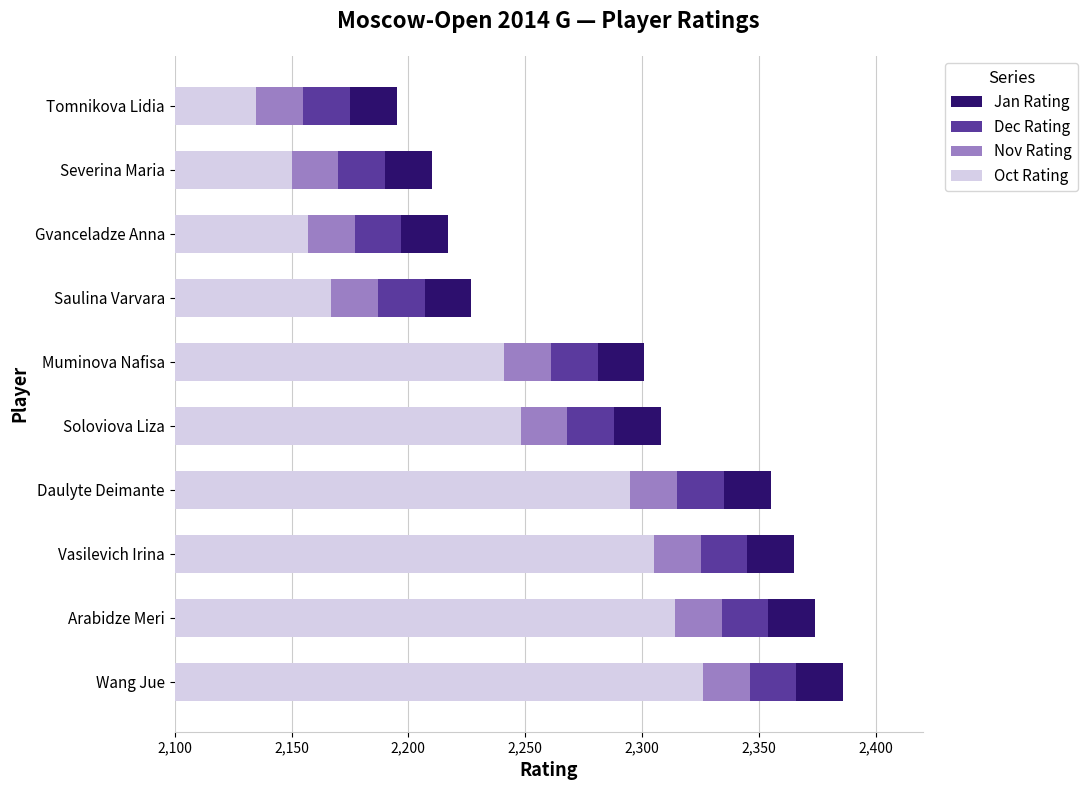

What are all the series names shown in the legend?

Jan Rating, Dec Rating, Nov Rating, Oct Rating